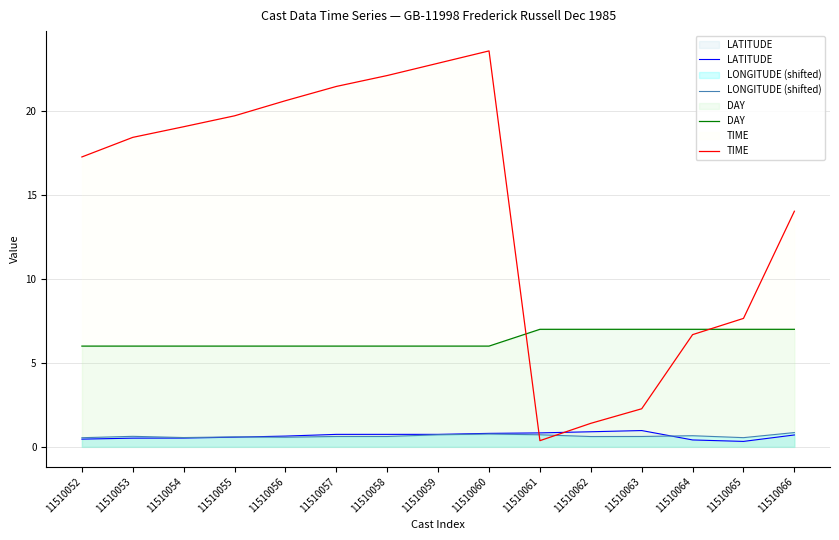

How many LONGITUDE (shifted) values are between 0 and 1?

15